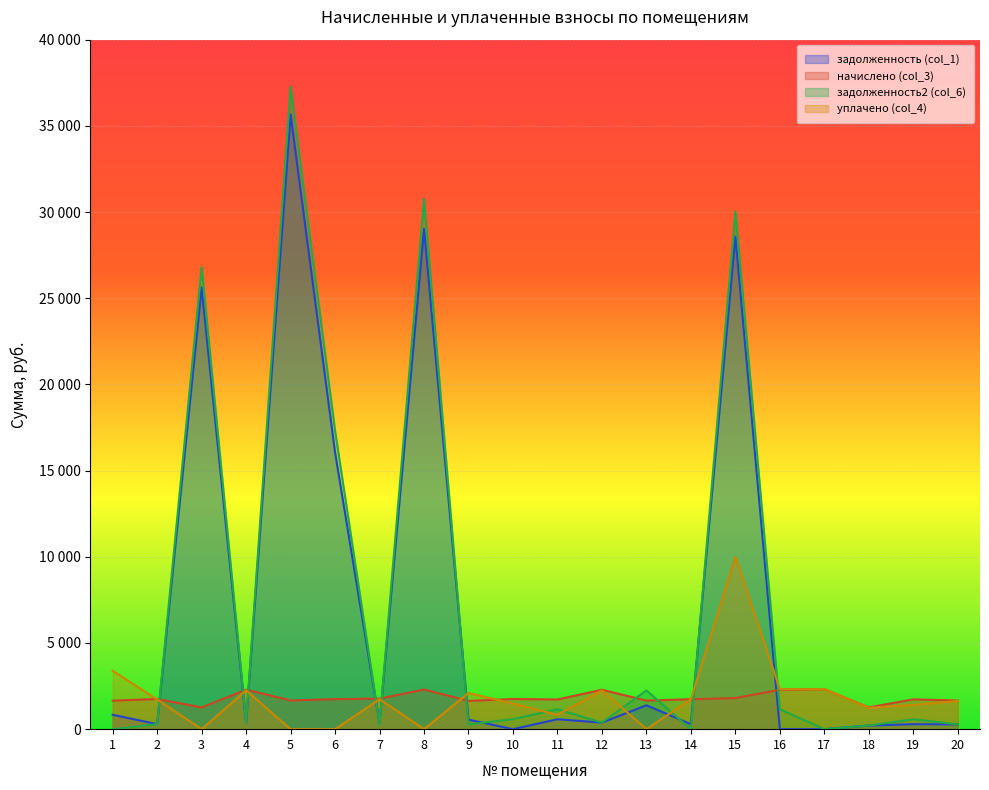

In задолженность2 (col_6), how many points are higher than both neighbors (excluding endpoints)?

7